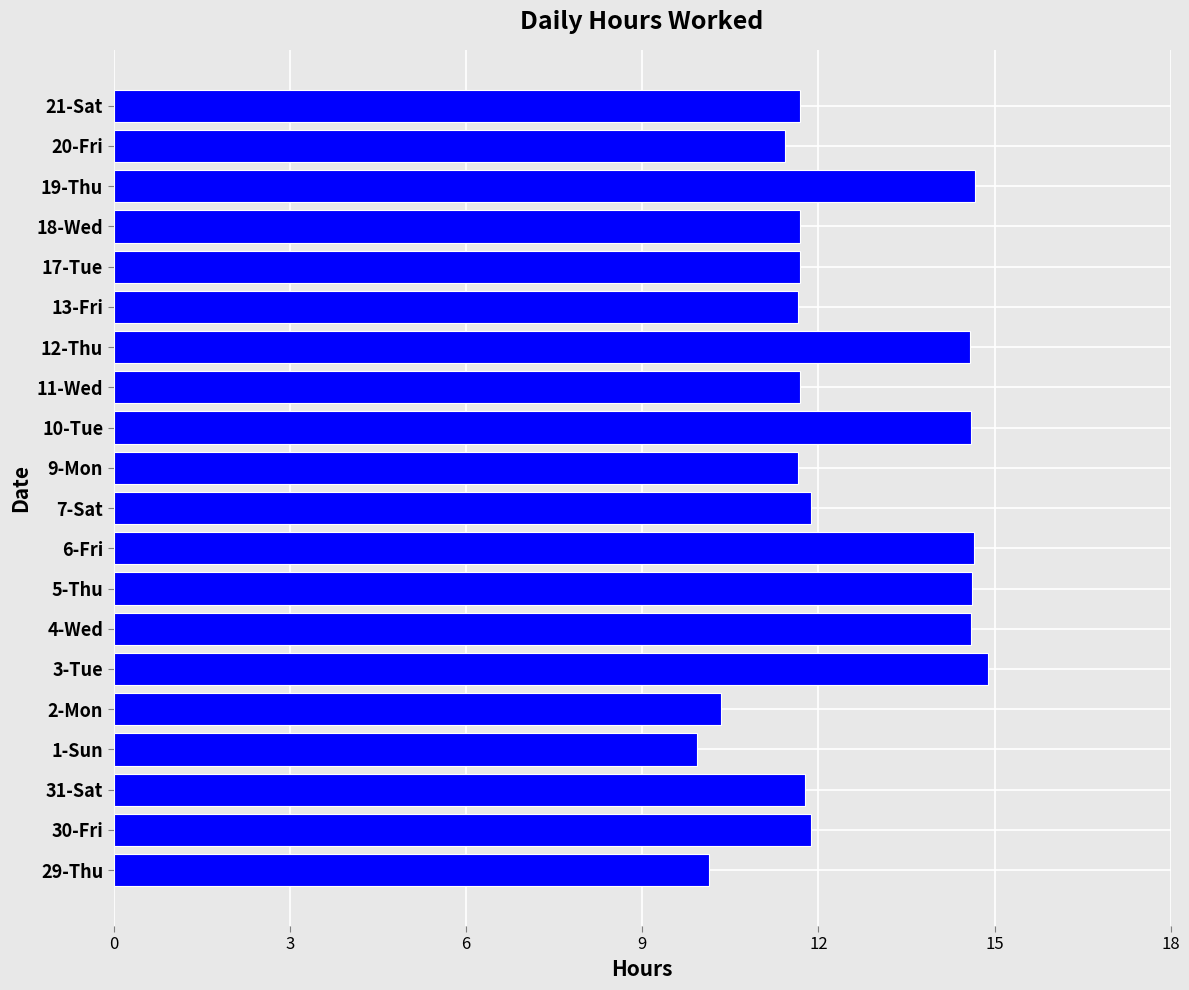

Is it true that the value at 18-Wed is 17.7?

False